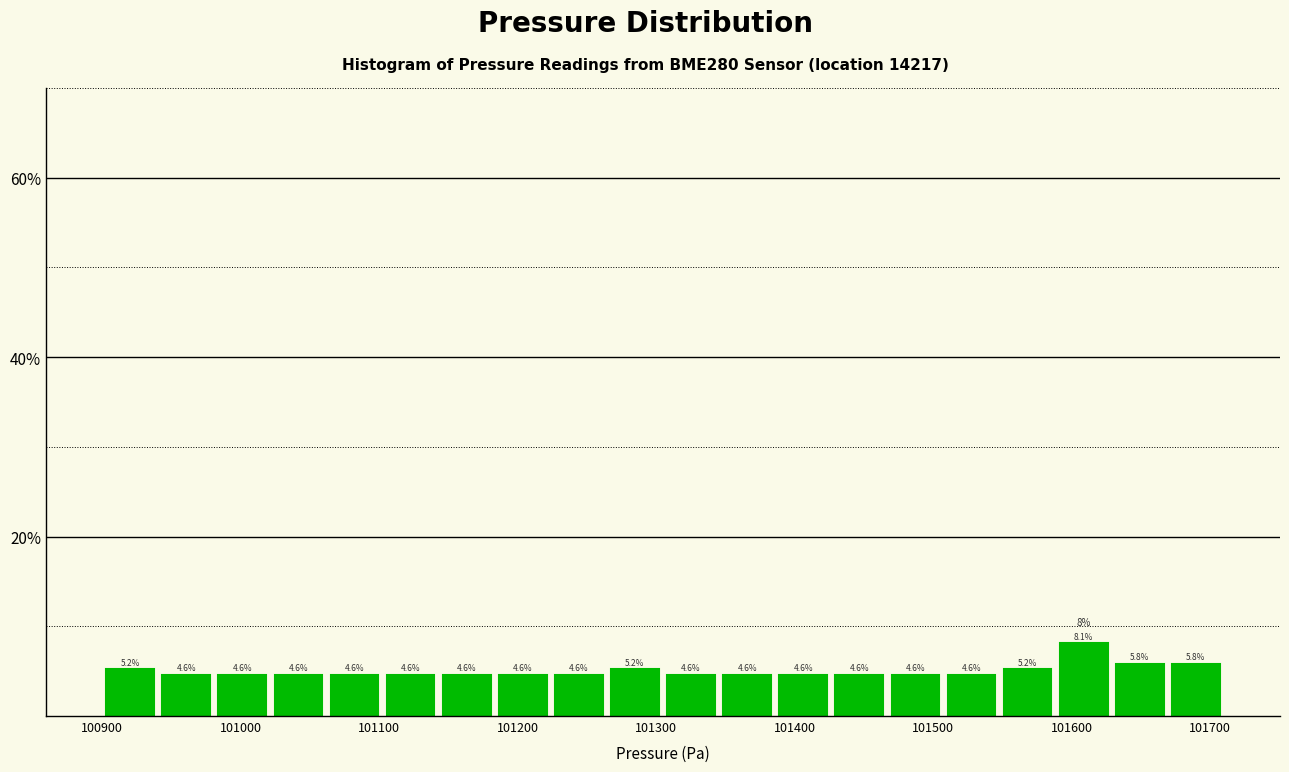

Reading left to right, transcribe this chart: for each bar, give the range it covers on the x-axis and its height. The bar edges are not printed on the chart, so give them approximately, as read against the axis.

100900 to 100940: 5.2
100940 to 100980: 4.6
100980 to 101020: 4.6
101020 to 101060: 4.6
101060 to 101100: 4.6
101100 to 101140: 4.6
101140 to 101180: 4.6
101180 to 101220: 4.6
101220 to 101260: 4.6
101260 to 101310: 5.2
101310 to 101350: 4.6
101350 to 101390: 4.6
101390 to 101430: 4.6
101430 to 101470: 4.6
101470 to 101510: 4.6
101510 to 101550: 4.6
101550 to 101590: 5.2
101590 to 101630: 8.1
101630 to 101670: 5.8
101670 to 101710: 5.8